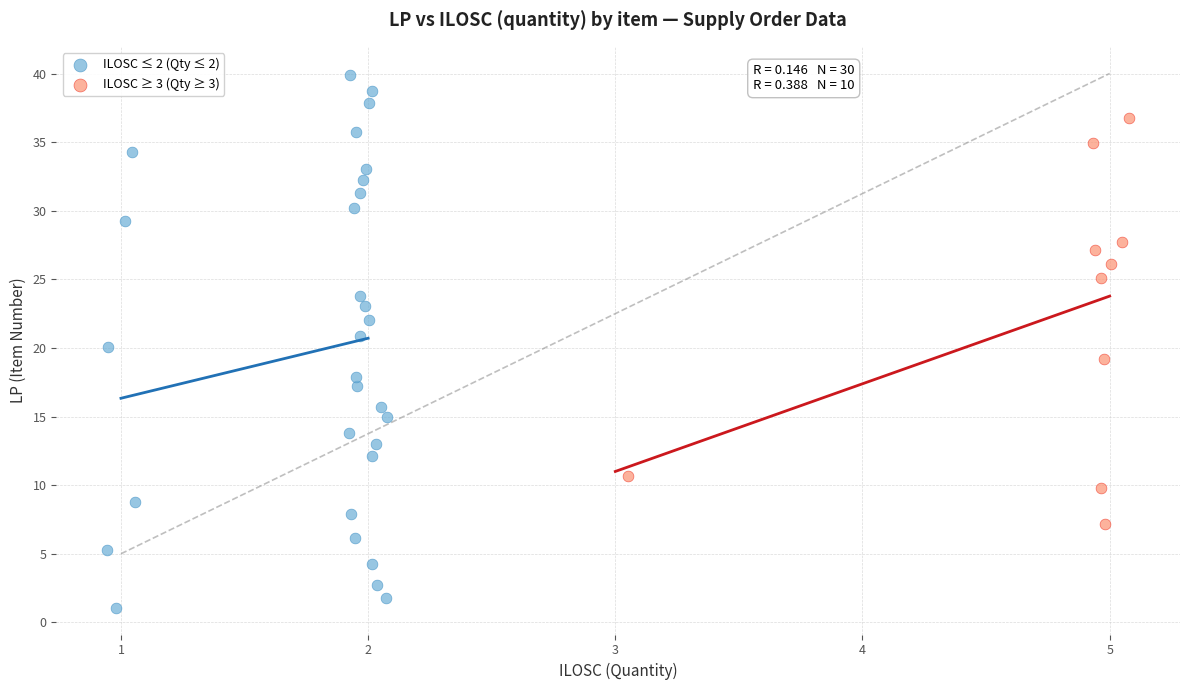

Which series reaches the maximum Y coordinate?

ILOSC ≤ 2 (Qty ≤ 2)